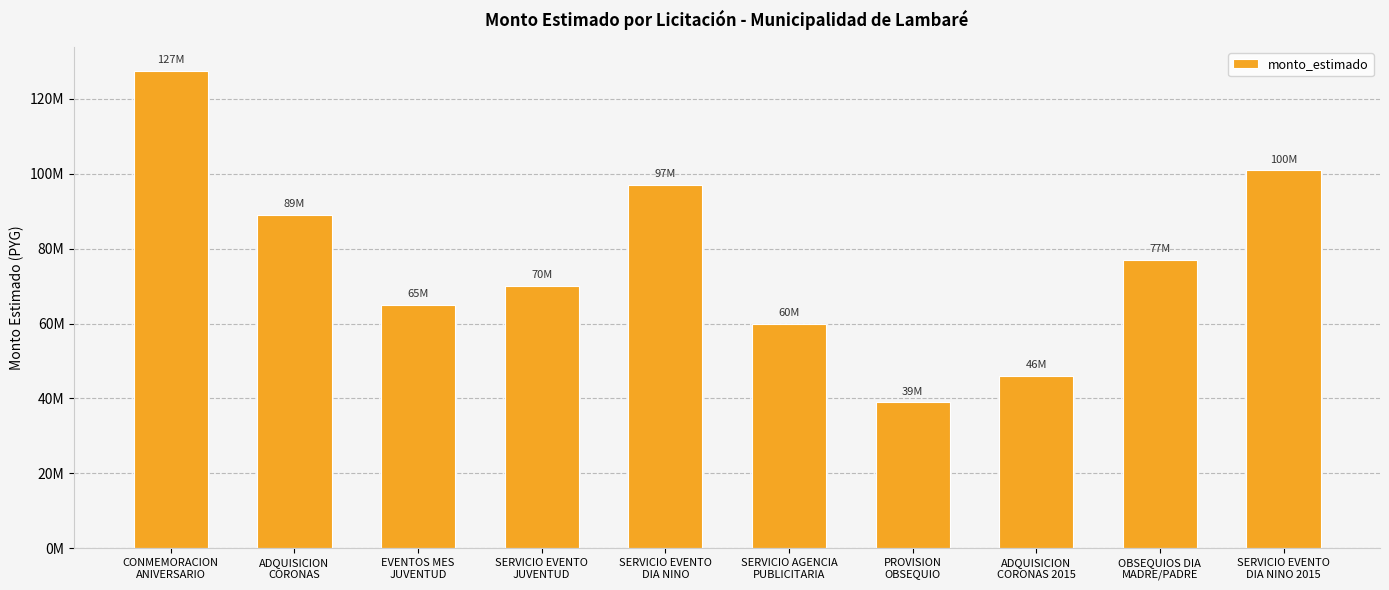

Which category has the lowest value across all series?

PROVISION
OBSEQUIO